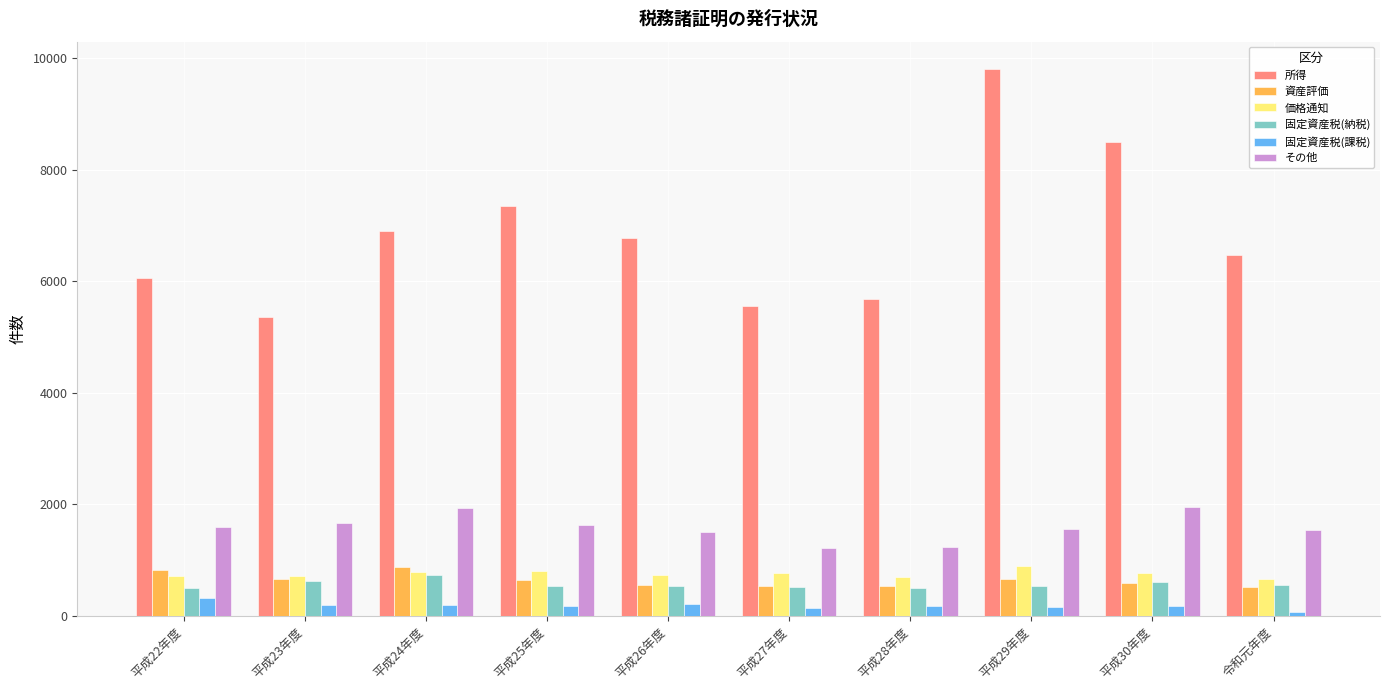

Which series has the largest total across all categories?

所得